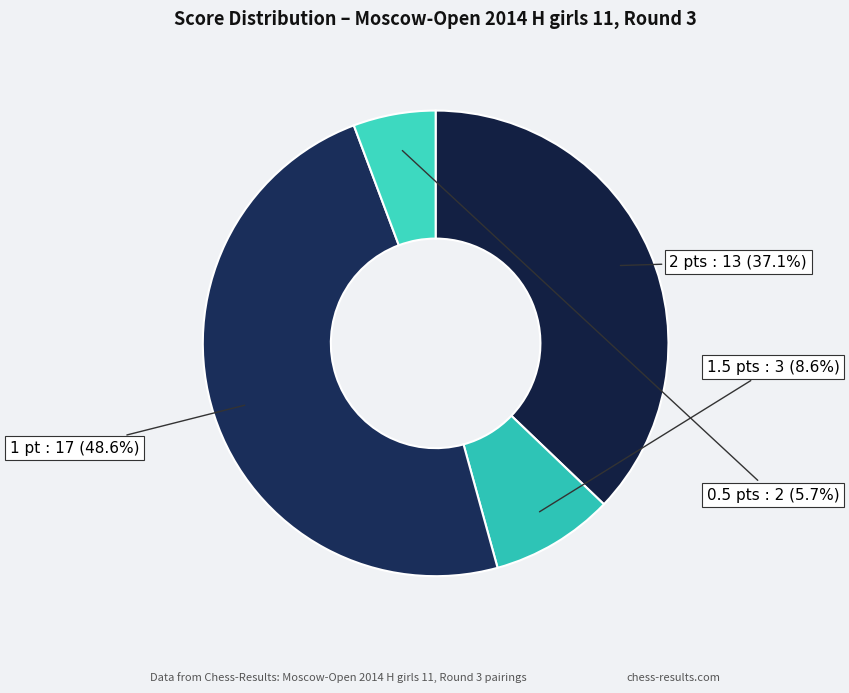

How many slices are in this pie chart?

4